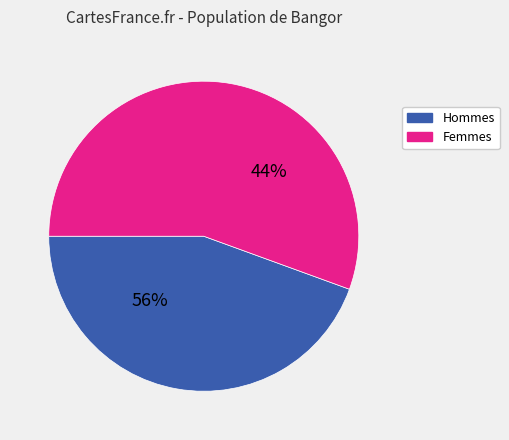

Is the sum of 5 and 7 greater than half?

No